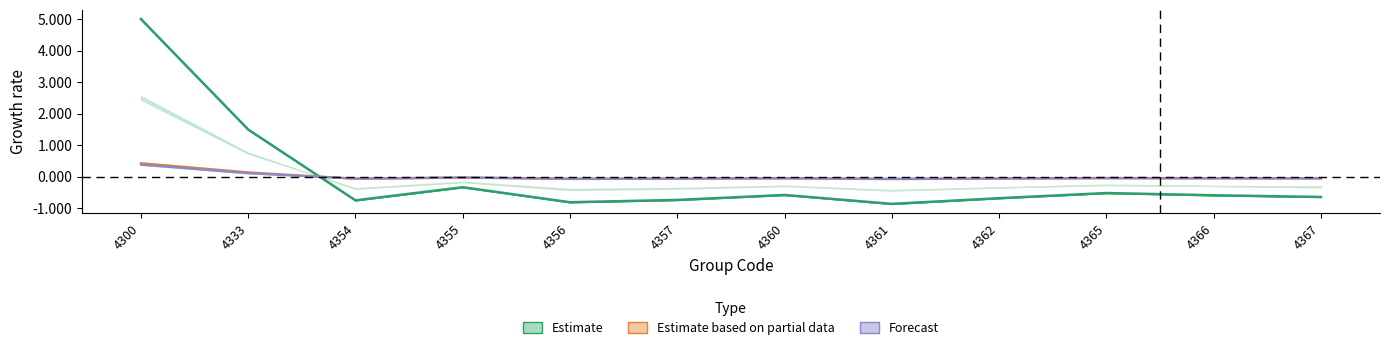

How many categories are shown in the chart?

12